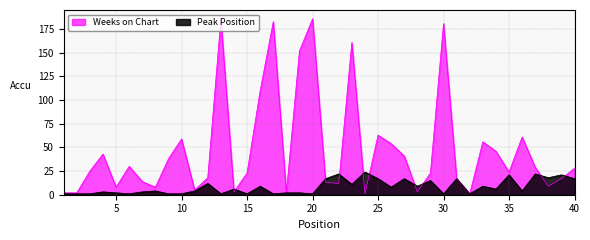

The Weeks on Chart series shows 19 at 6. True or false?

False